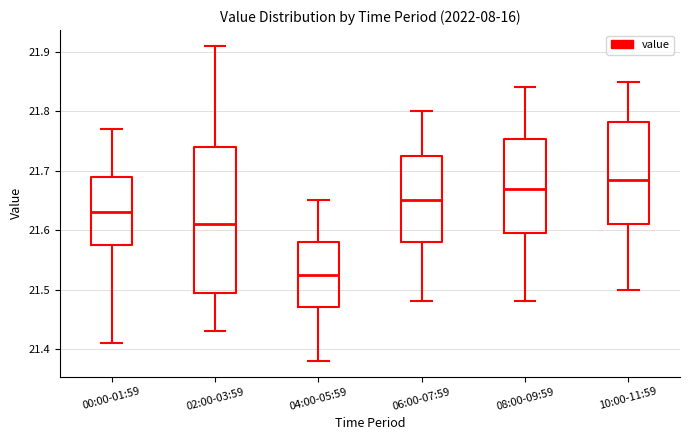

Where does the median line of the box for 10:00-11:59 sit on the y-axis? The values are not printed on the chart, so give them approximately, as read against the axis.

21.69